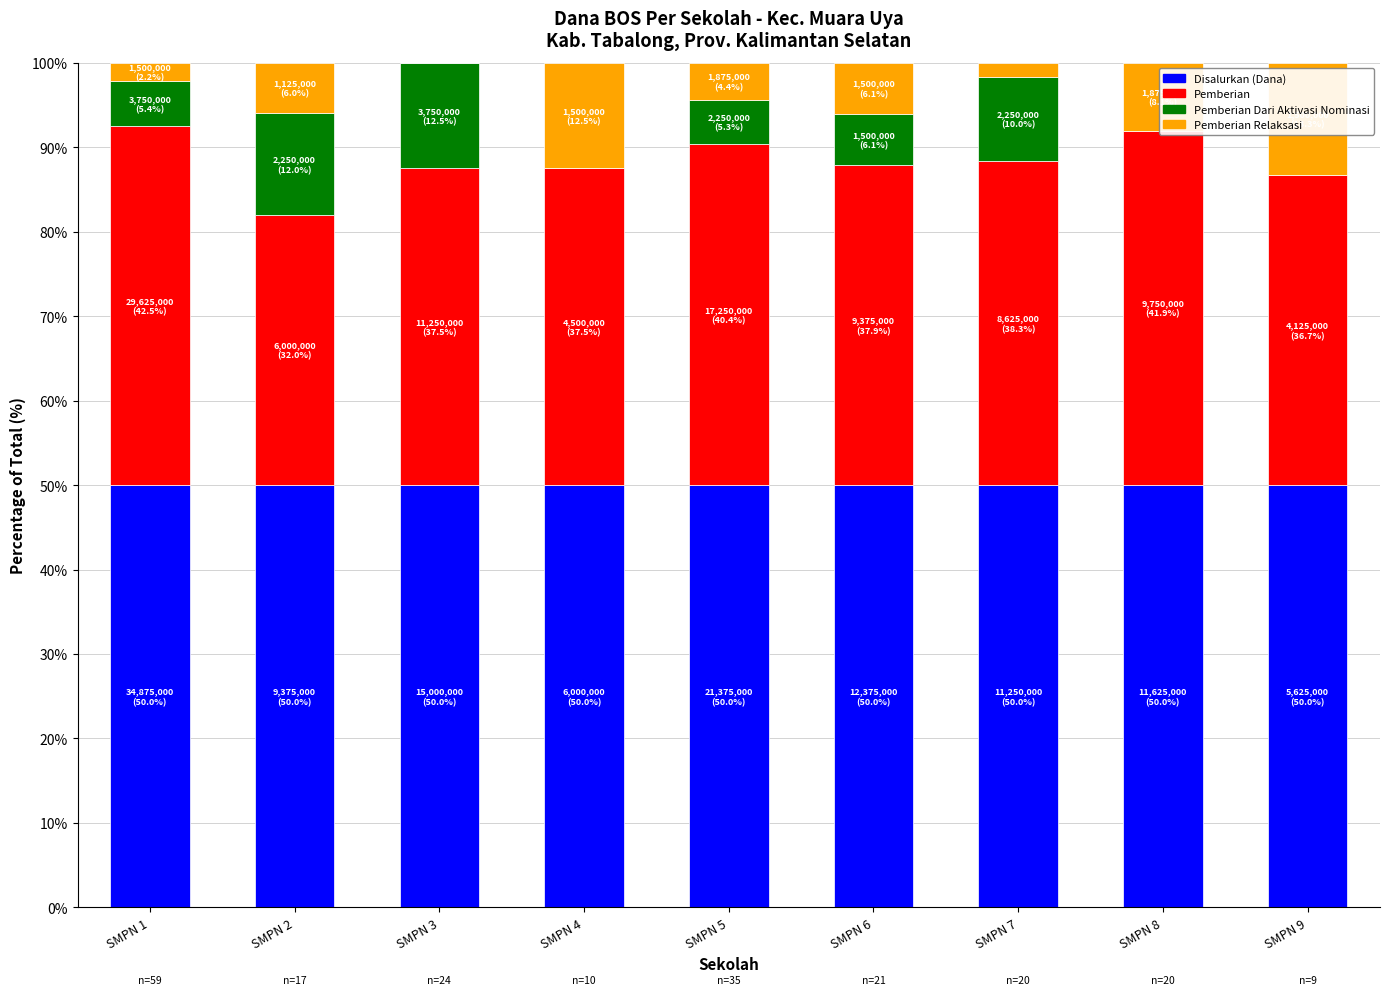

At which label does Pemberian reach its peak?

SMPN 1